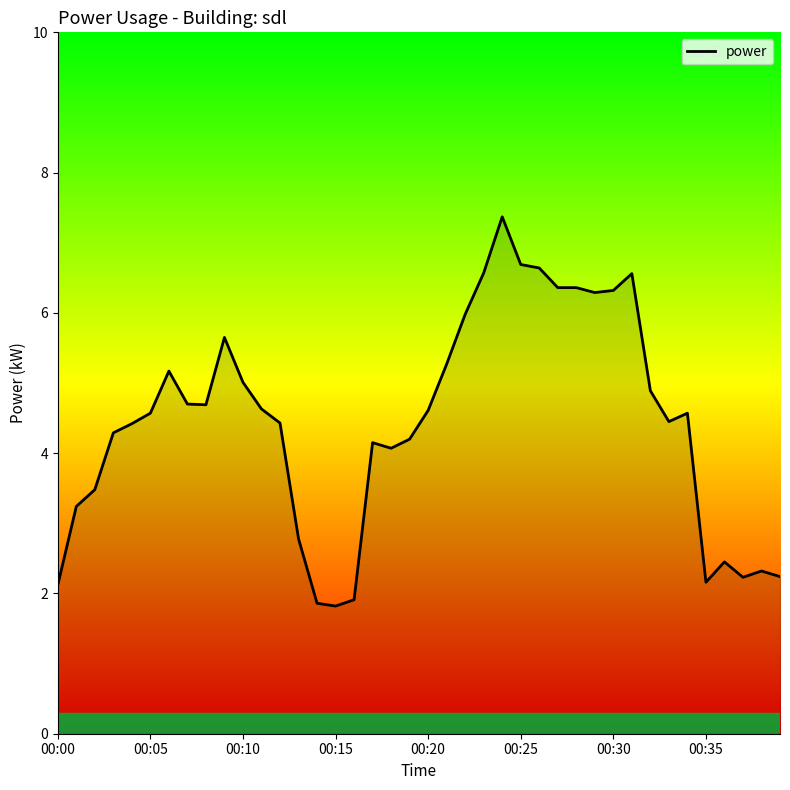

Where is the data nearest to the value 4?

18